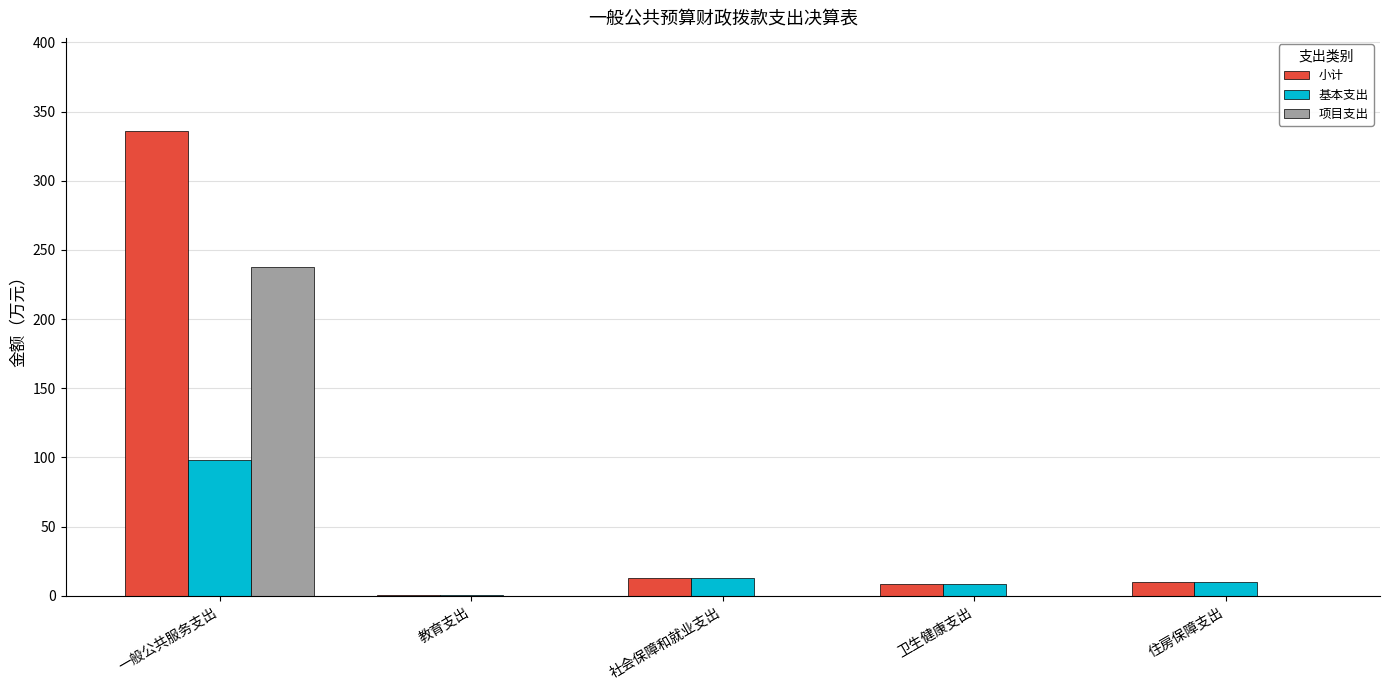

Are the bars grouped side by side (vs. stacked)?

Yes